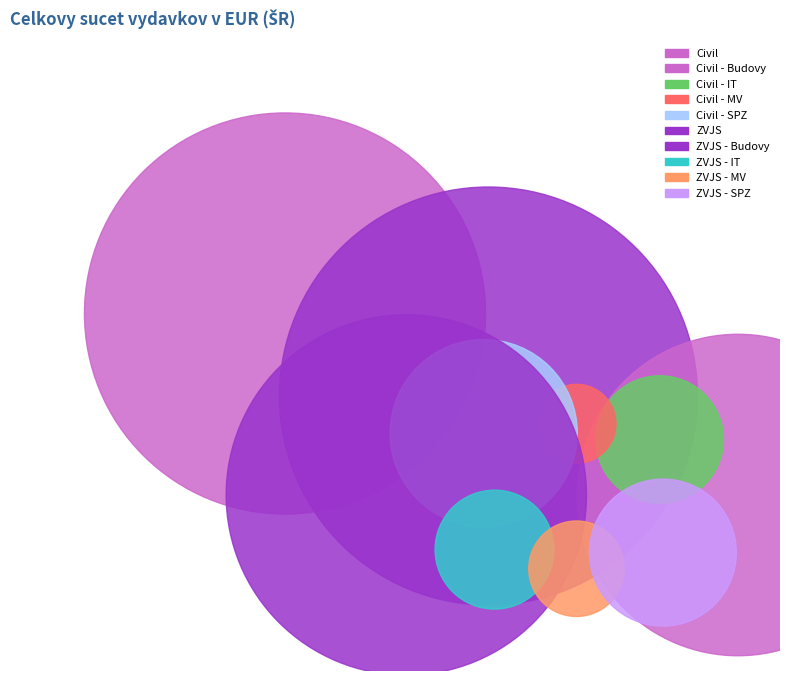

Which has a higher value, Civil or ZVJS?

ZVJS